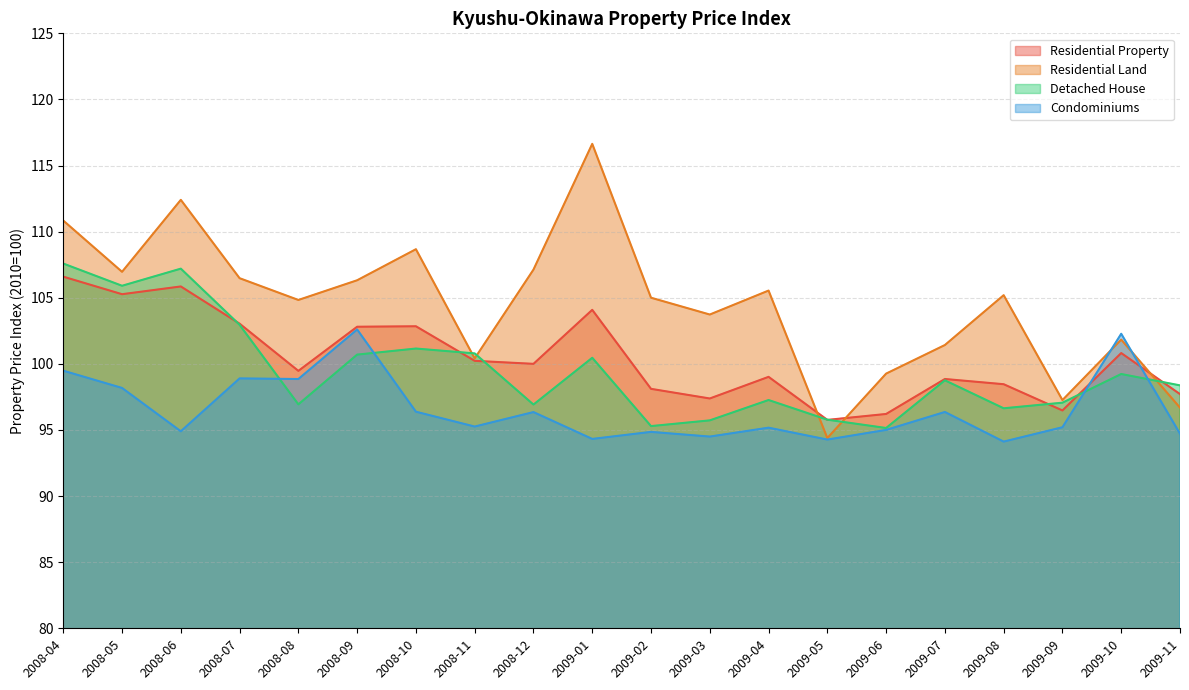

How many values in the Residential Property series are below 100?

10